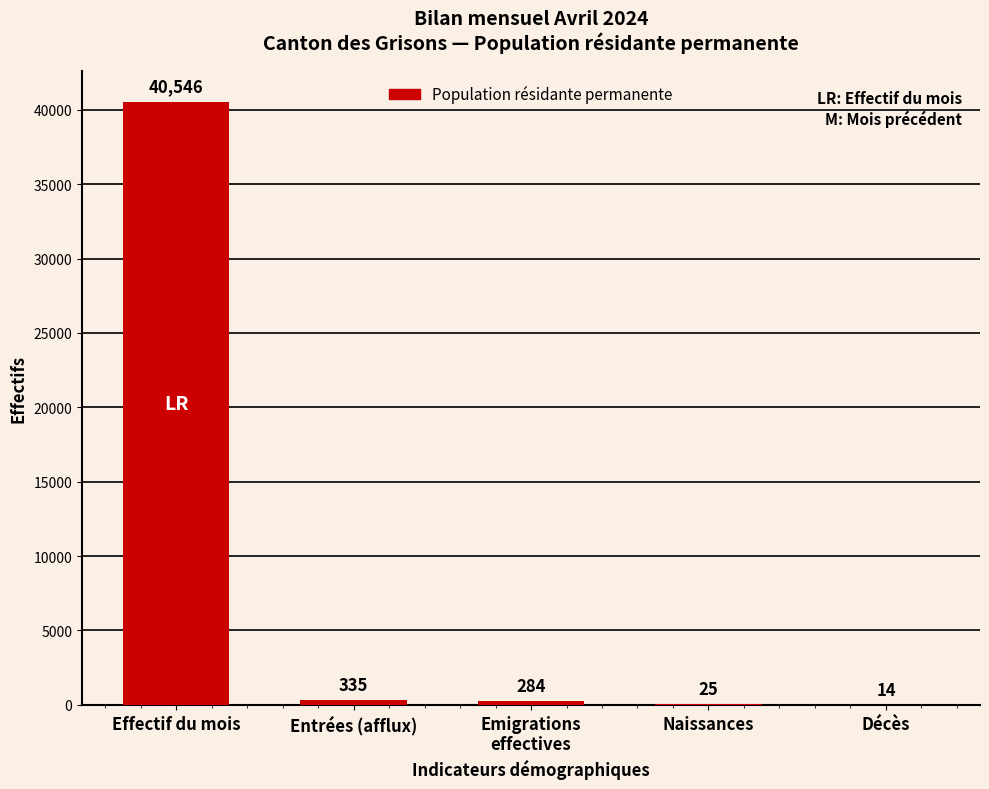

Between Naissances and Entrées (afflux), which is larger?

Entrées (afflux)